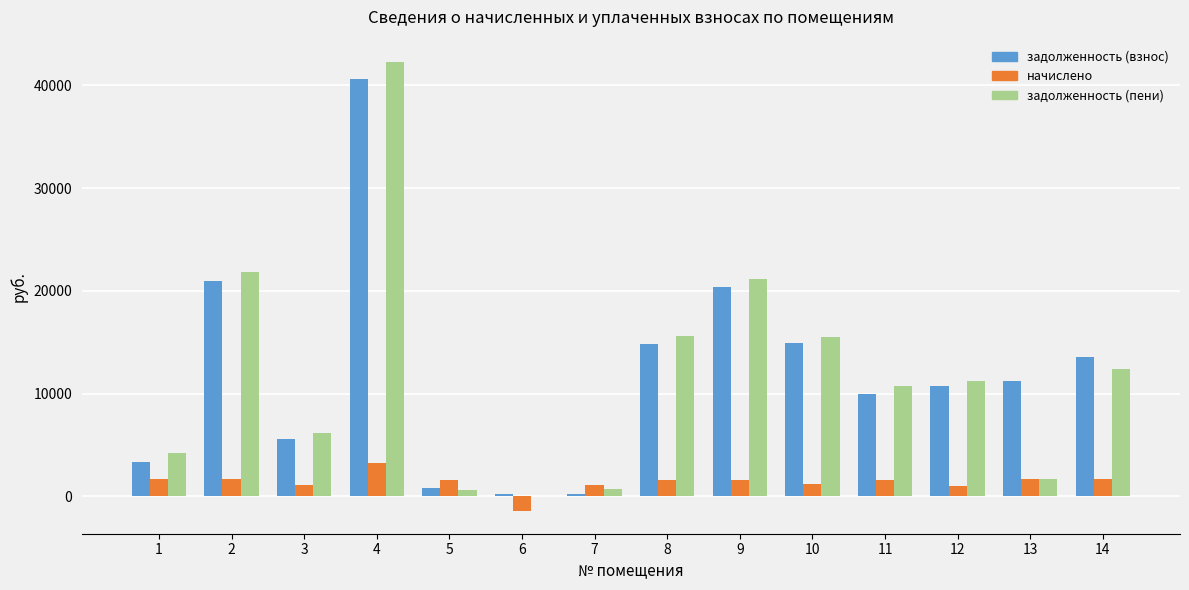

What is the sum of the задолженность (пени) values at 8 and 9?

36734.3